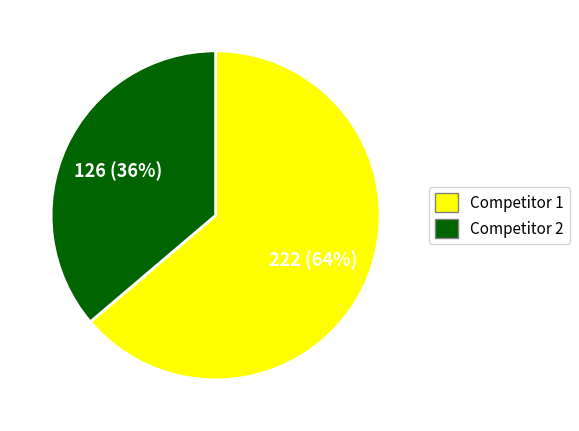

What percentage is the Competitor 2 slice, to the nearest percent?

36%